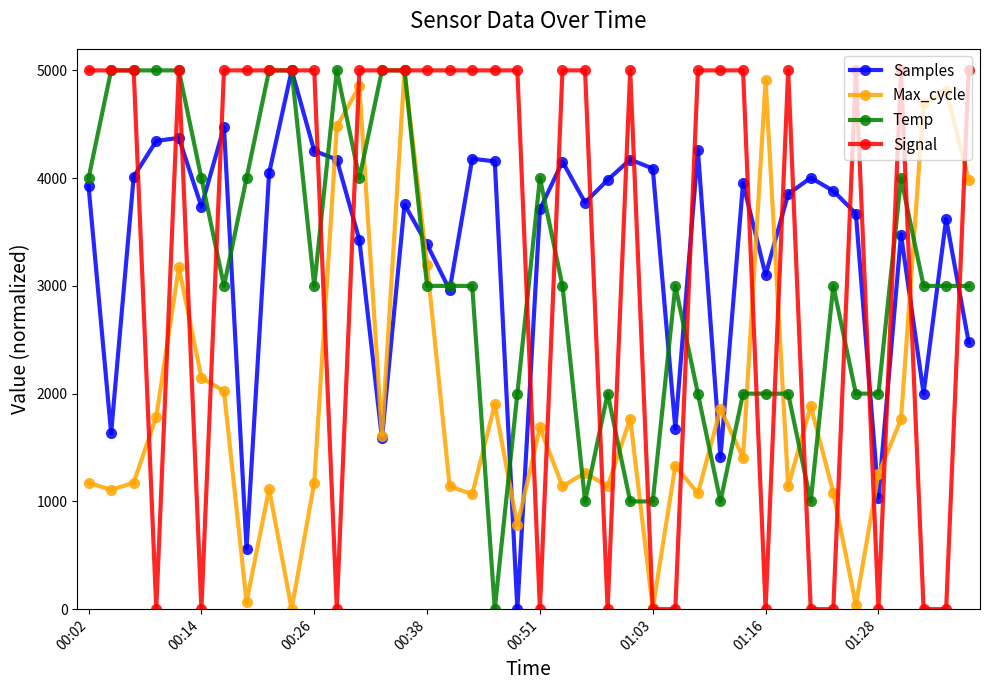

At how many categories does at least one series exceed 4406?

32